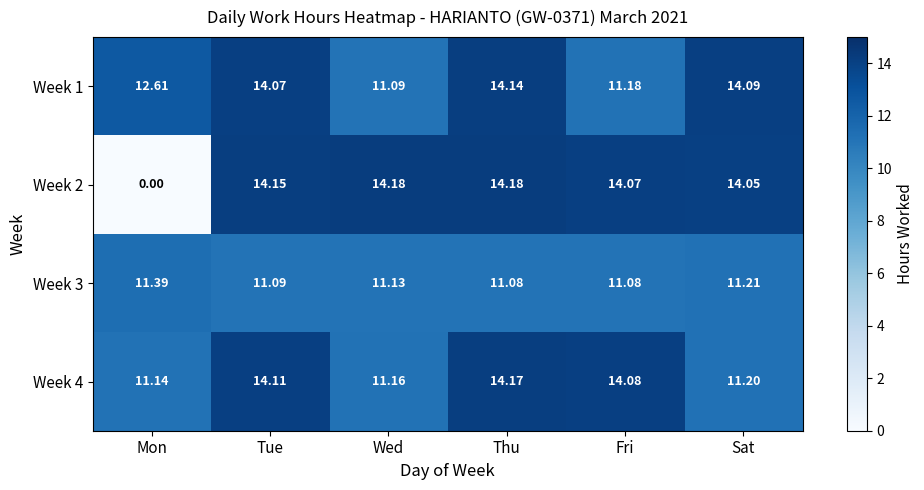

At which category is the sum across all series the highest?

Thu